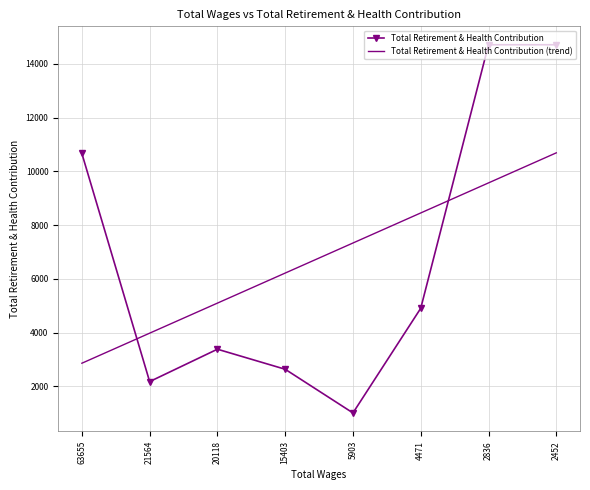

Which series changed the most between 63655 and 2452?

Total Retirement & Health Contribution (trend)